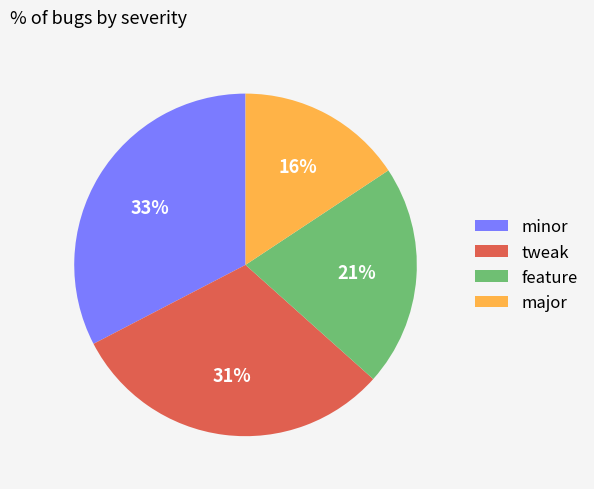

Combined, do major and minor account for over 50%?

No